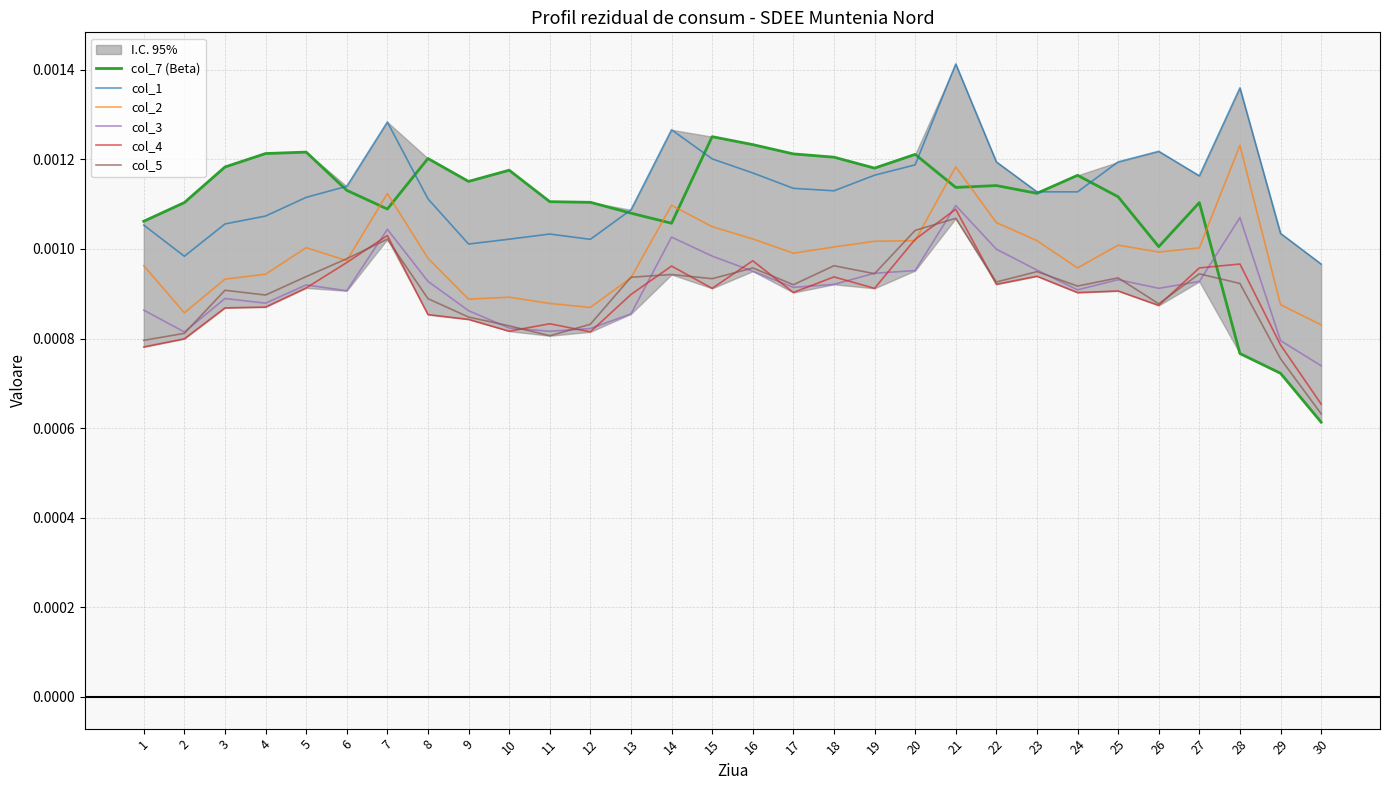

The value of col_7 (Beta) at 30 is 0.0. True or false?

False